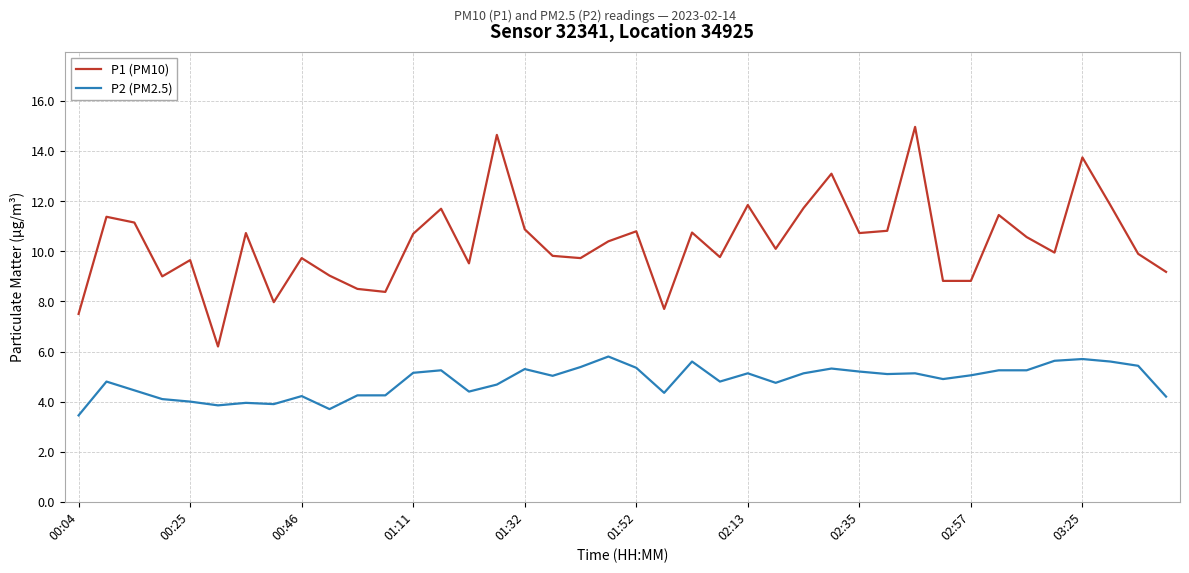

Which series has the widest spread of values?

P1 (PM10)